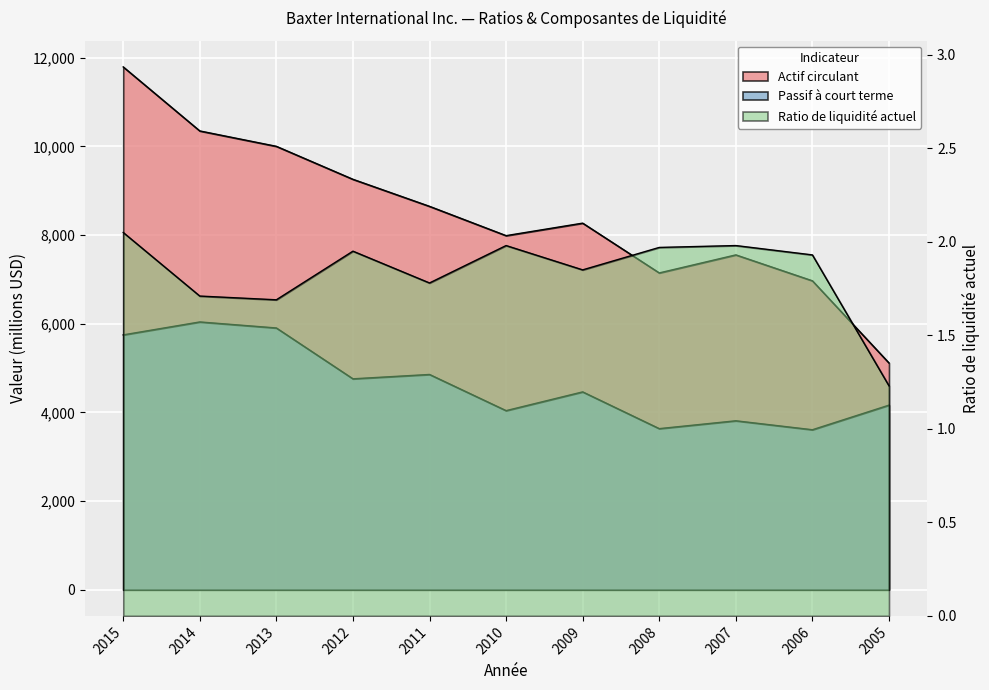

Which series has the widest spread of values?

Actif circulant